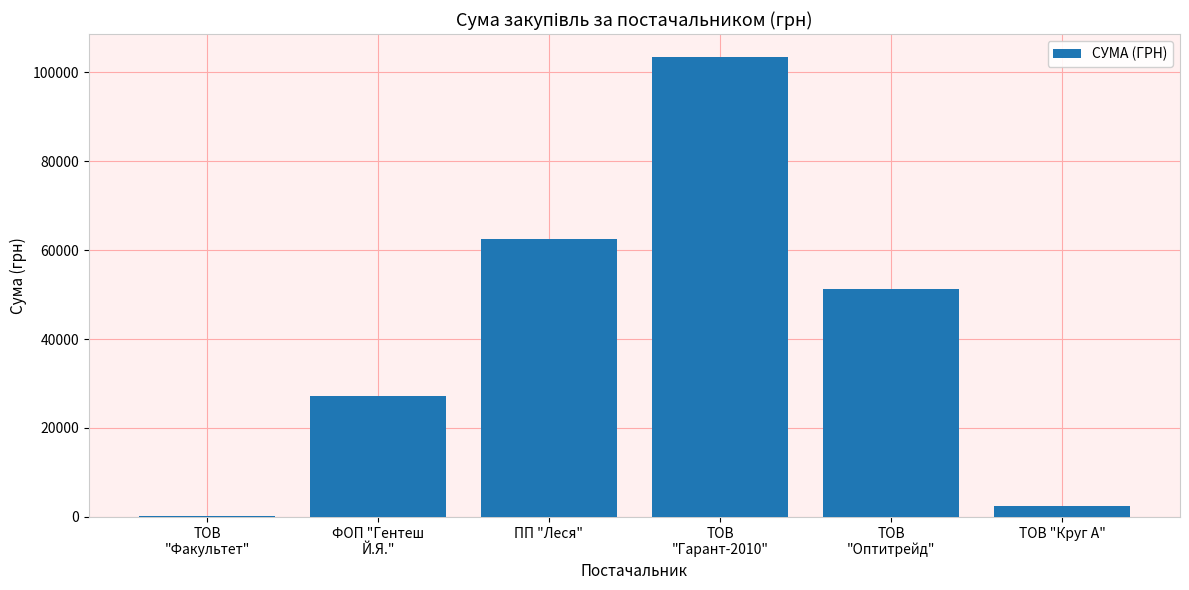

The chart shows a value of 13347.9 at ПП "Леся". True or false?

False